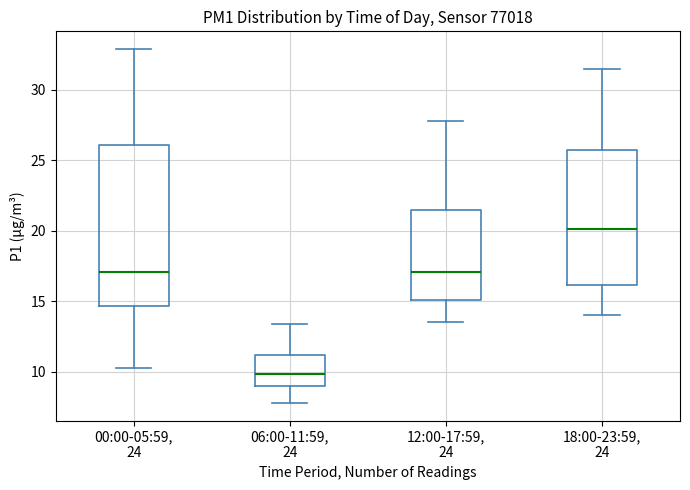

Which box's median line is the lowest?

06:00-11:59, 24